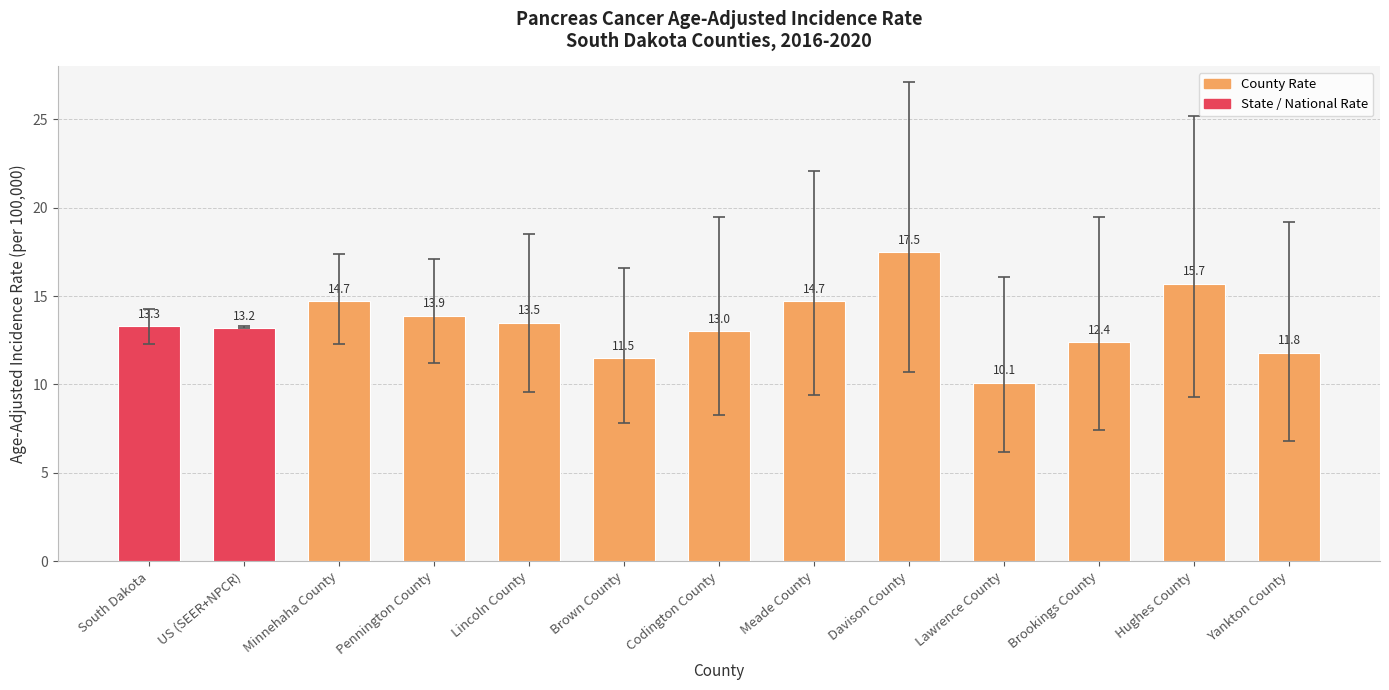

Reading left to right, transcribe all the data shown in this chart.

13.3	13.2	14.7	13.9	13.5	11.5	13.0	14.7	17.5	10.1	12.4	15.7	11.8